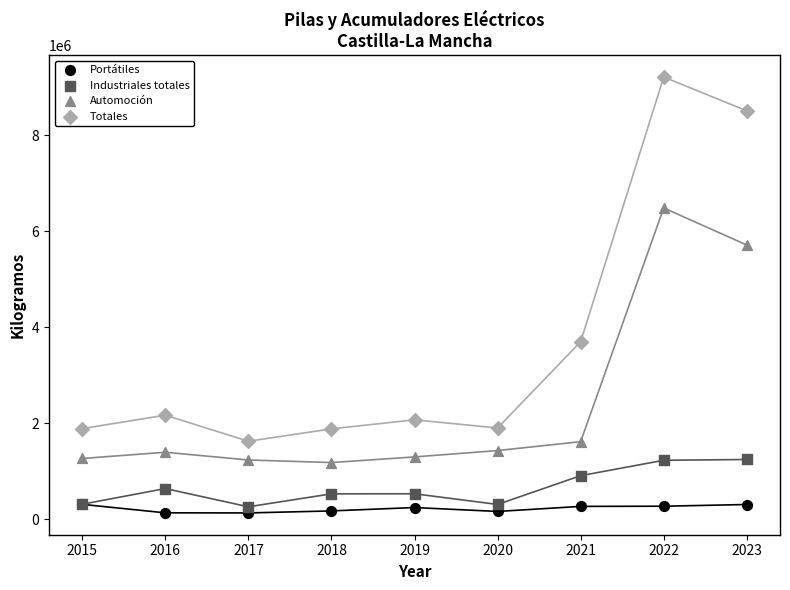

In the Automoción series, what Y value is closest to 3835083?

5716049.9